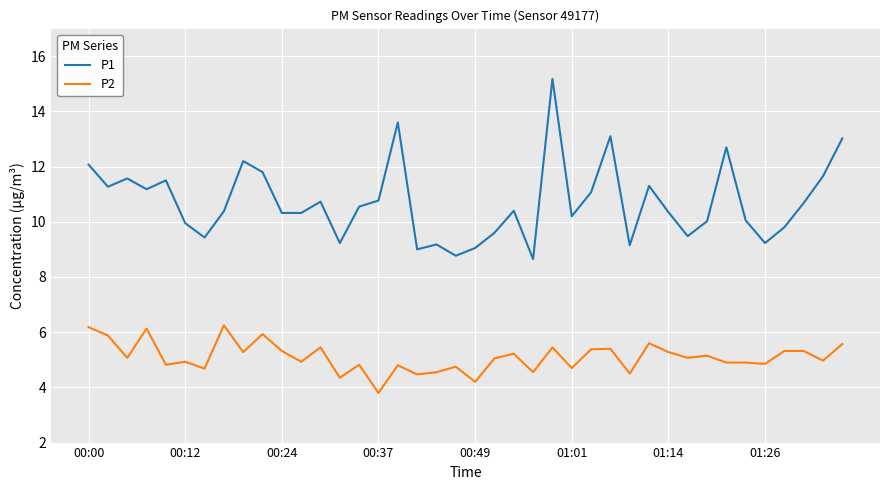

Rank the series by their average value, from lowest to highest.

P2, P1